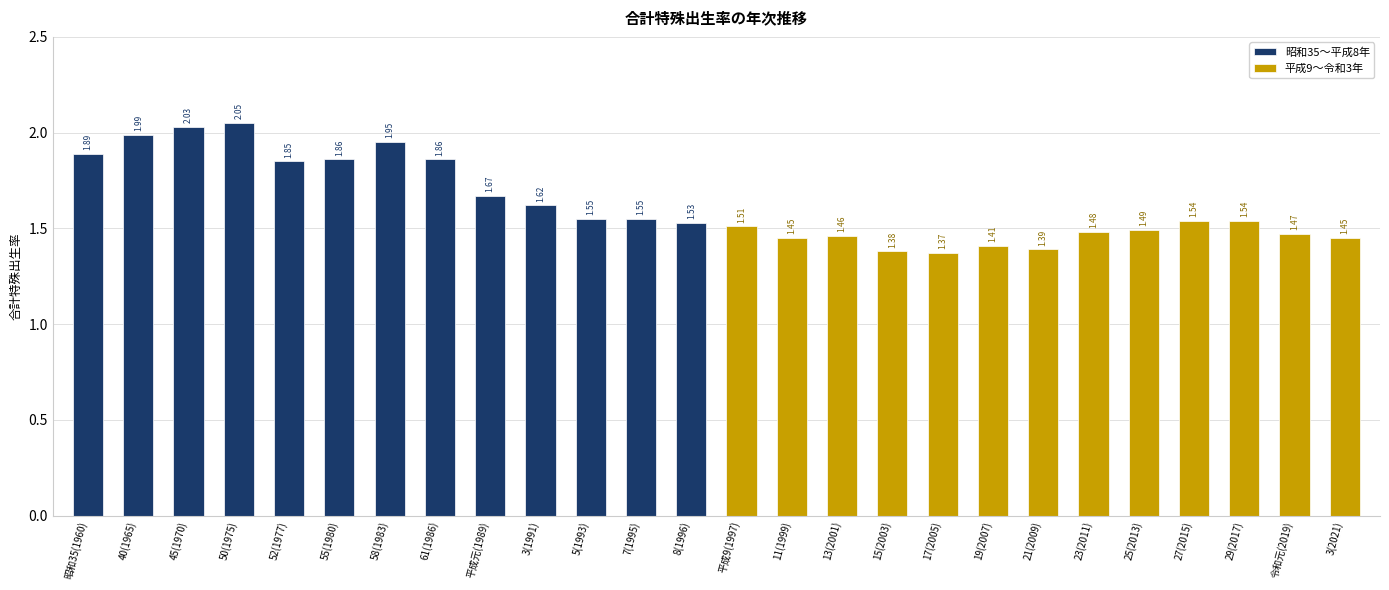

Which has a higher value, 5(1993) or 昭和35(1960)?

昭和35(1960)